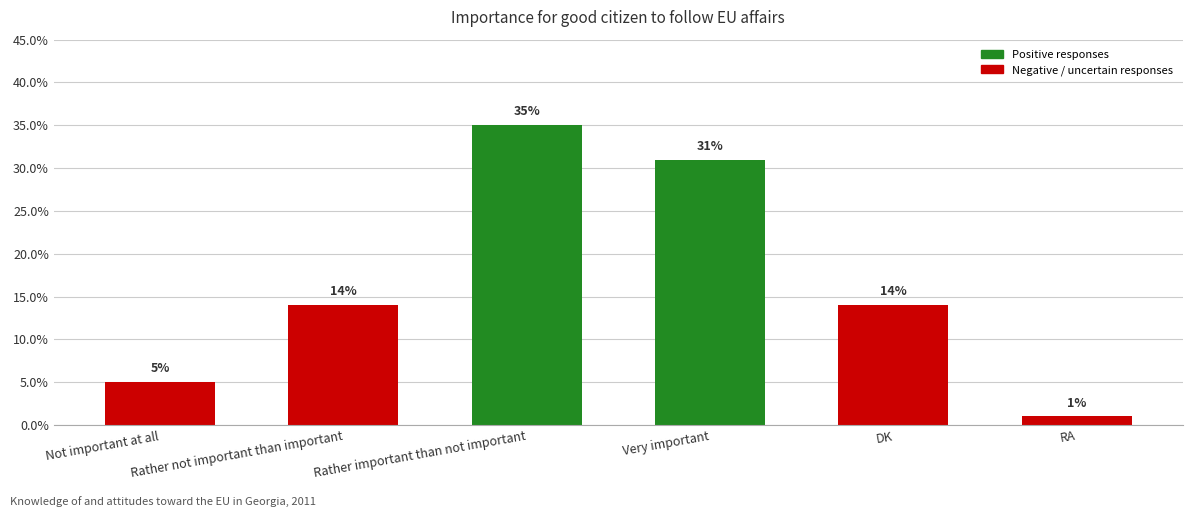

What is the smallest value displayed?

1